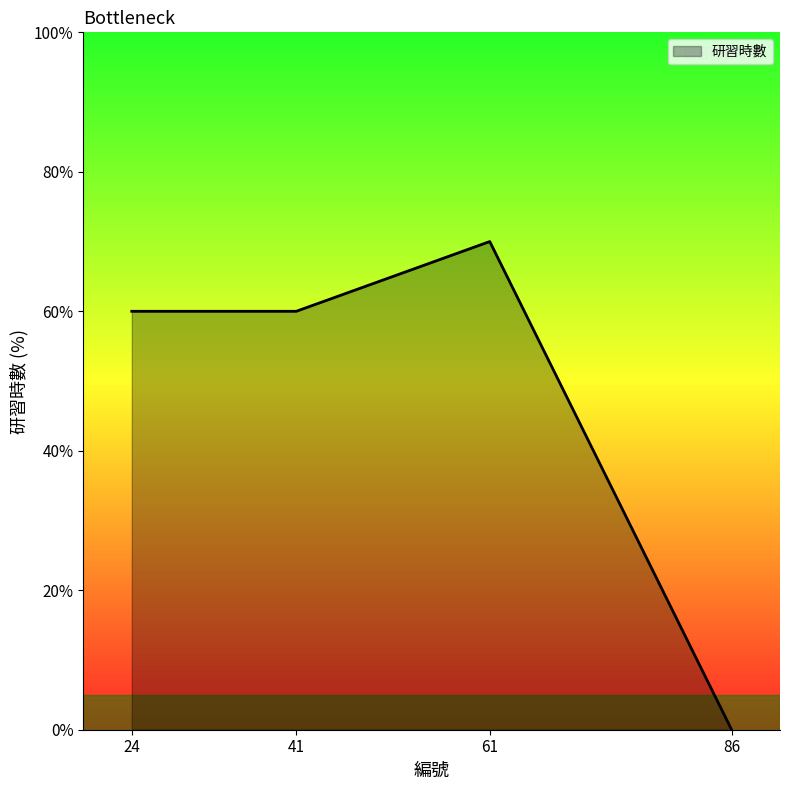

How many points are higher than both their immediate neighbors (excluding endpoints)?

1